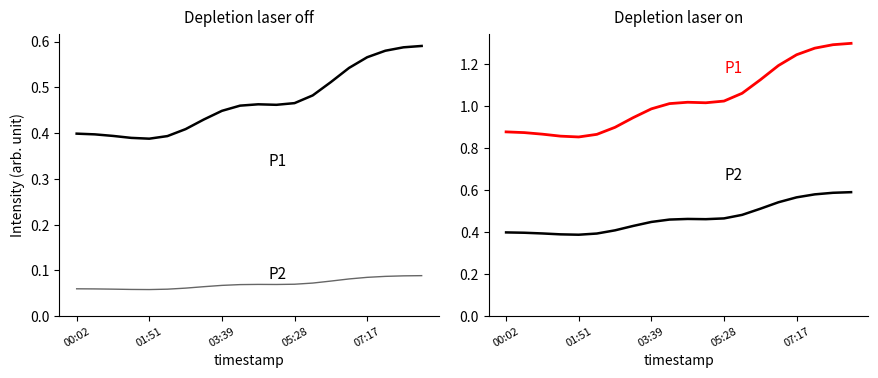

True or false: P1 and P2 cross at least once.

False